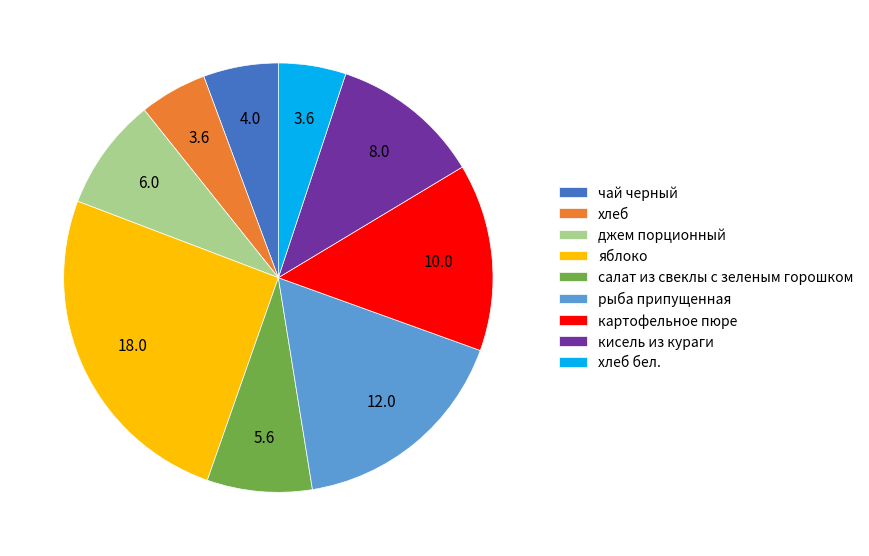

Does кисель из кураги represent more than half of the total?

No